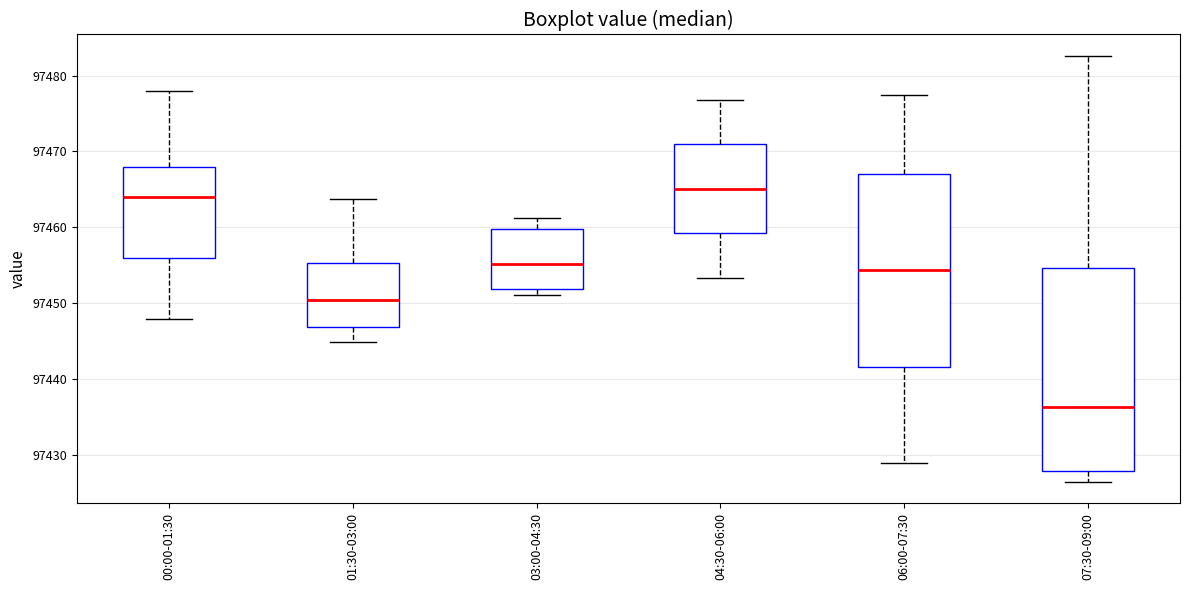

Reading left to right, transcribe this box plot: for each box, give where its median line is, the range the box spans, and where its two whiskers end, as read against the y-axis. The values are not printed on the chart, so give them approximately, as read against the axis.

00:00-01:30: median 97464, box 97456 to 97468, whiskers 97448 to 97478
01:30-03:00: median 97450, box 97447 to 97455, whiskers 97445 to 97464
03:00-04:30: median 97455, box 97452 to 97460, whiskers 97451 to 97461
04:30-06:00: median 97465, box 97459 to 97471, whiskers 97453 to 97477
06:00-07:30: median 97454, box 97442 to 97467, whiskers 97429 to 97477
07:30-09:00: median 97436, box 97428 to 97455, whiskers 97427 to 97483